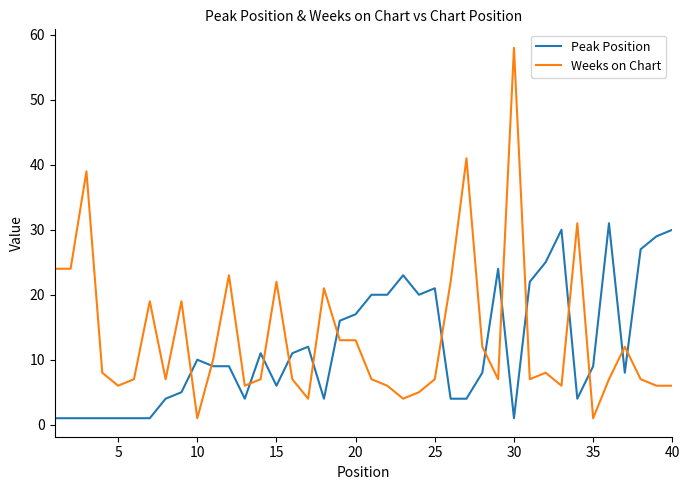

Which series has the largest range (max minus min)?

Weeks on Chart